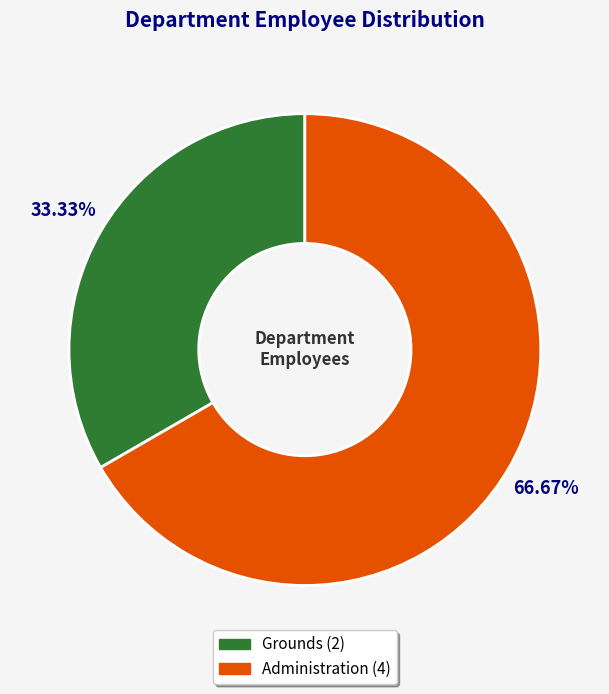

To the nearest percent, what percentage of the pie is Grounds?

33%